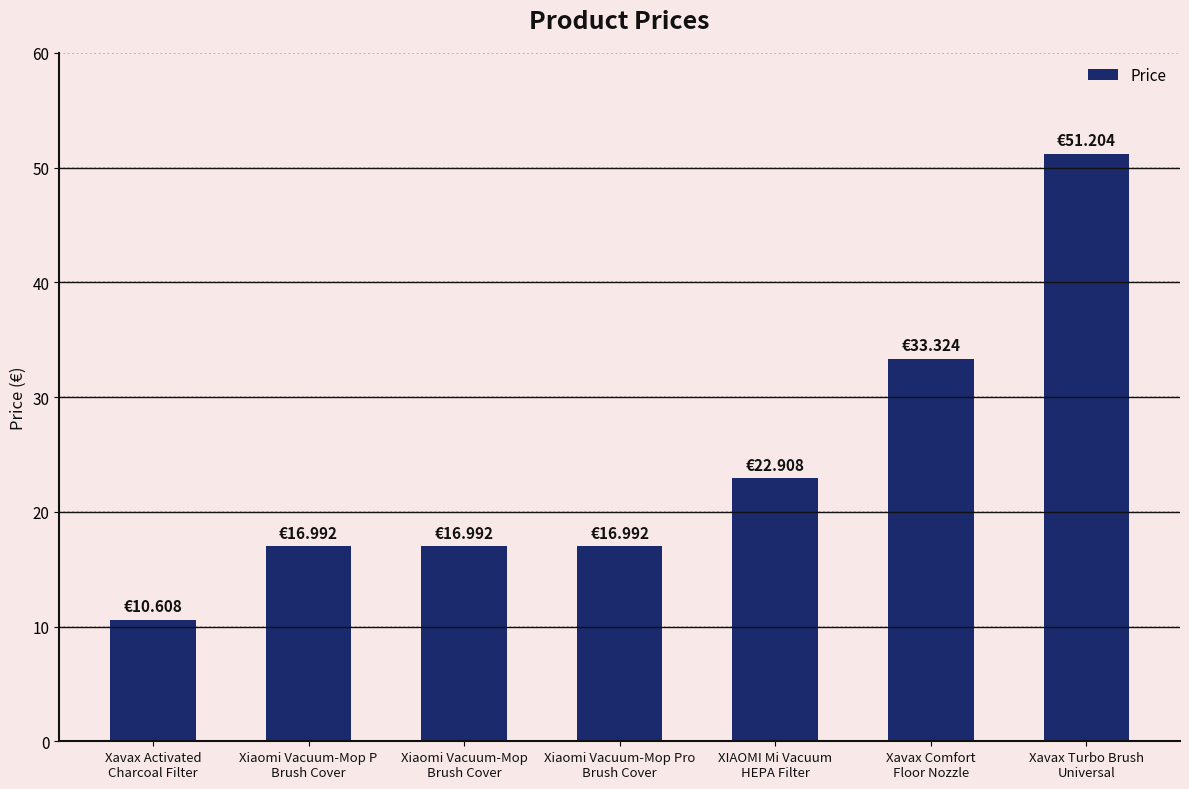

What value does the data have at XIAOMI Mi Vacuum
HEPA Filter?

22.9